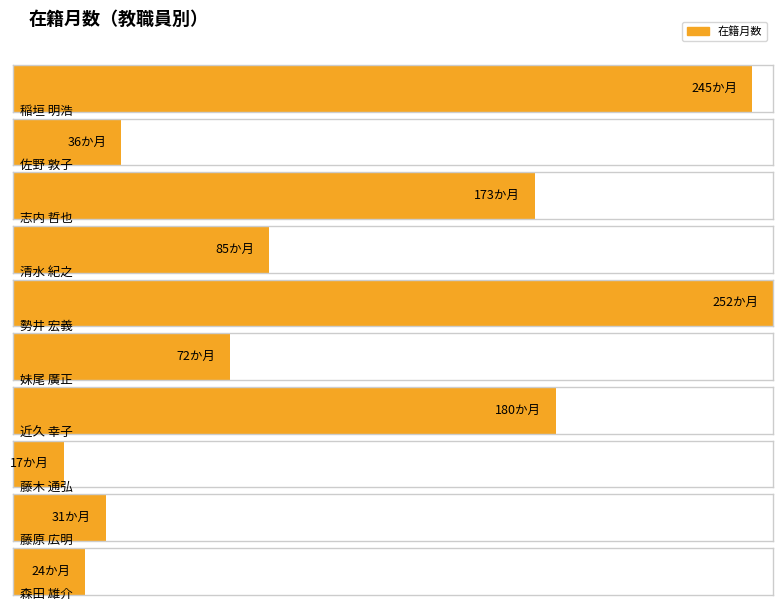

Which label corresponds to the largest value in the chart?

勢井 宏義